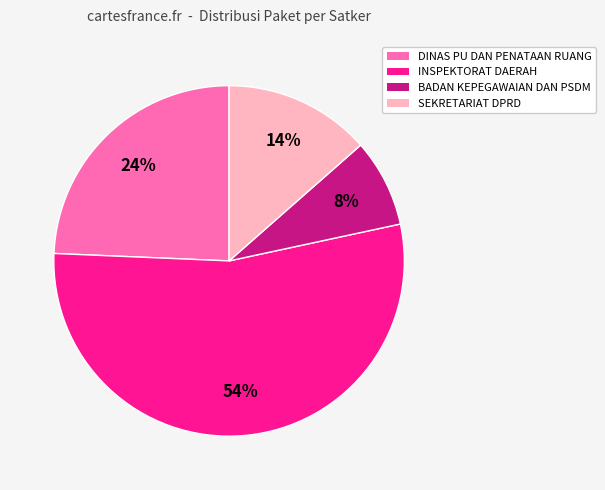

To the nearest percent, what is the difference between the largest and smallest slice percentages?

46%